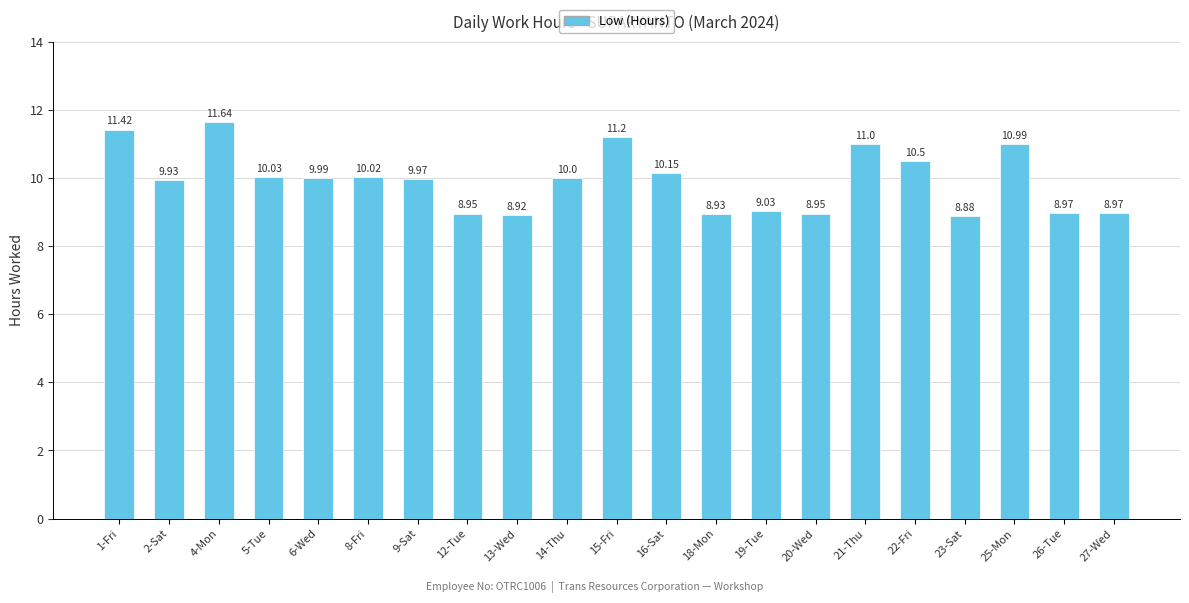

Count the number of categories in the chart.

21